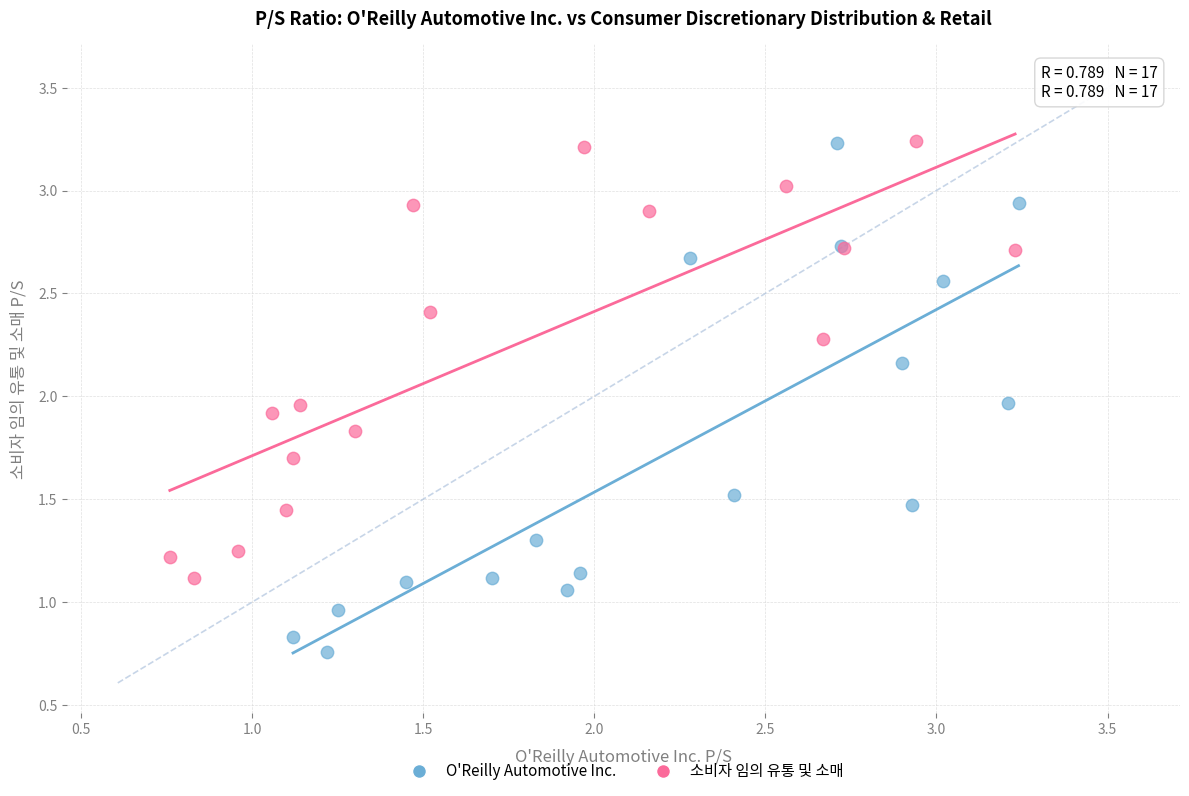

Which series has the widest spread of Y values?

O'Reilly Automotive Inc.